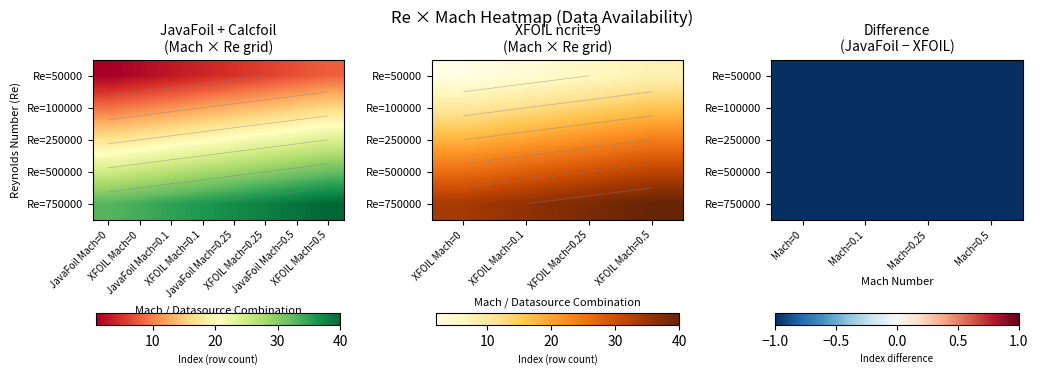

Count the 500000 values in the range 27 to 31.

5